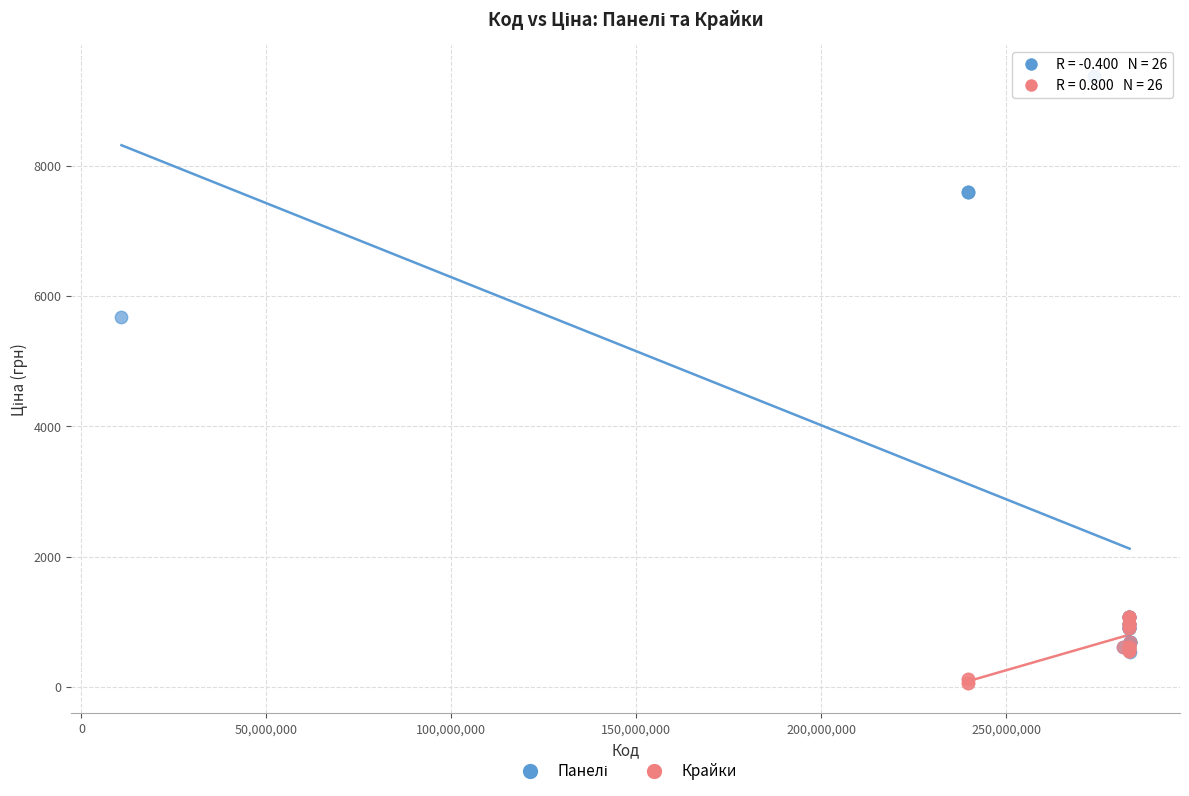

Which series reaches the minimum Y coordinate?

Крайки